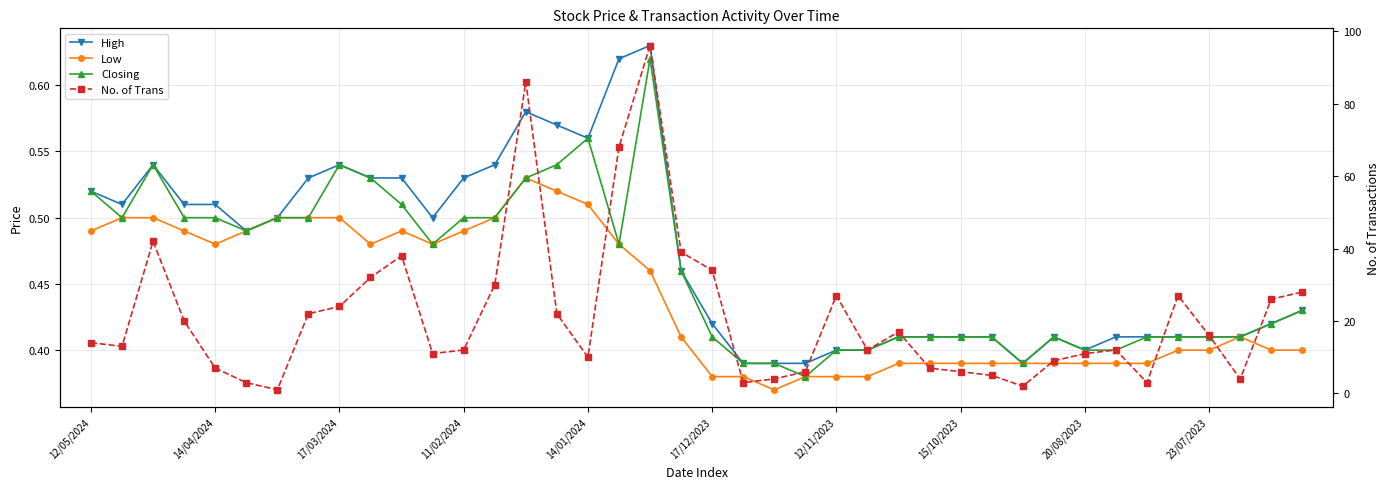

What is the sum of the High values at 15 and 18?

1.2